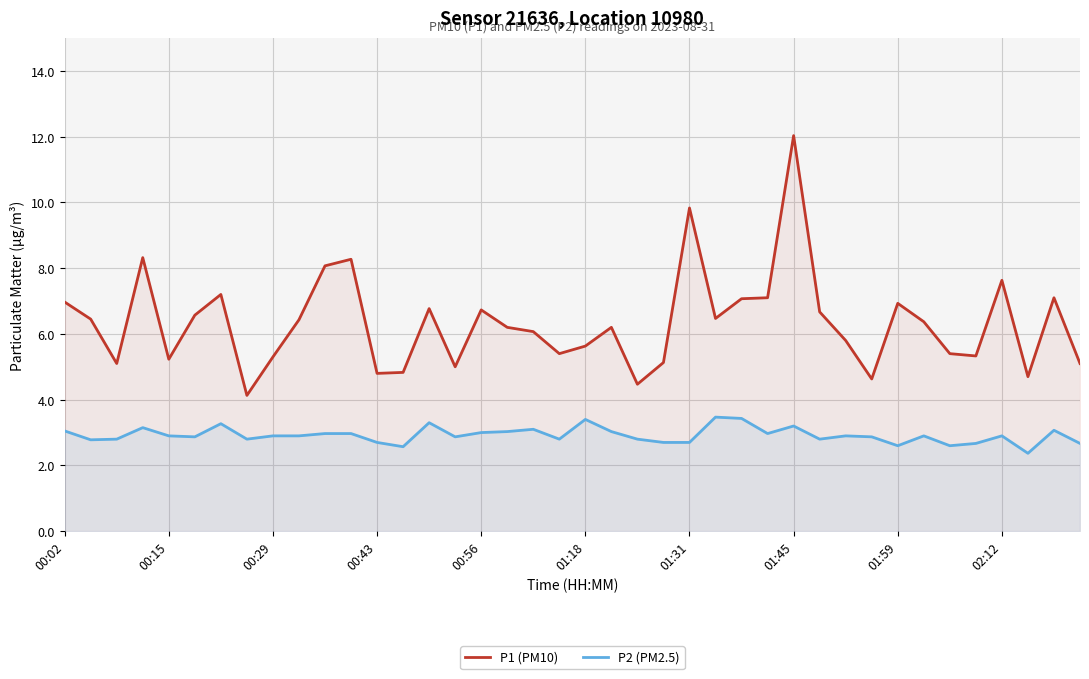

True or false: P2 (PM2.5) and P1 (PM10) intersect in this chart.

False